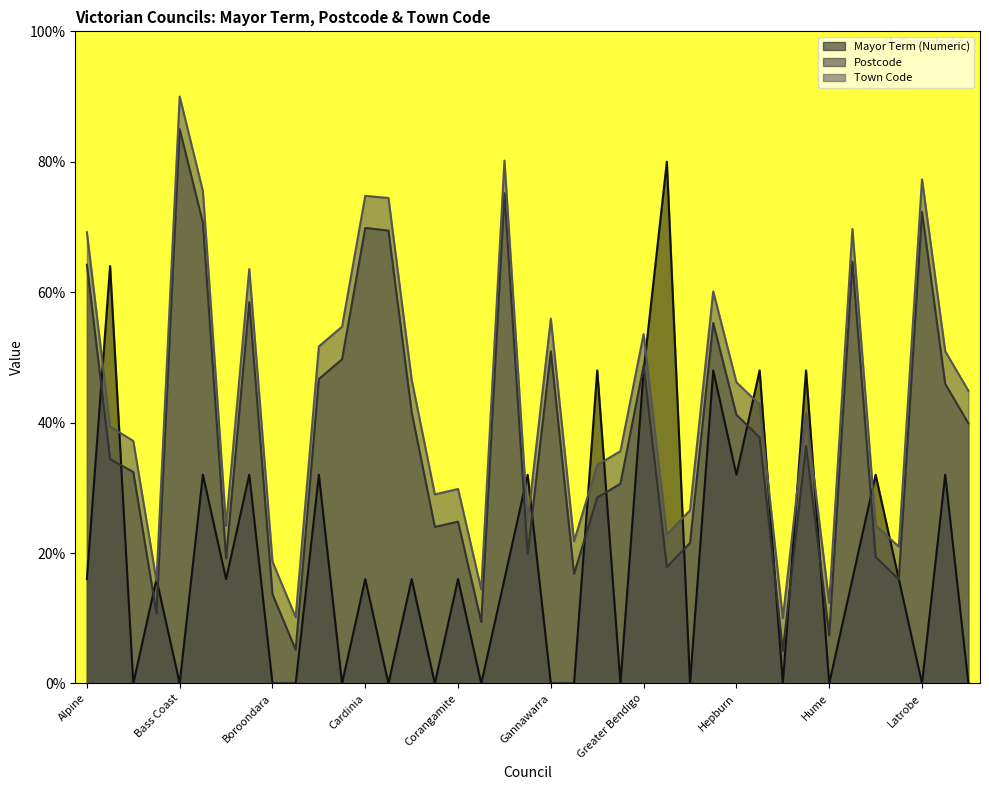

What is the difference between the highest and lowest values at Colac Otway?

29.0